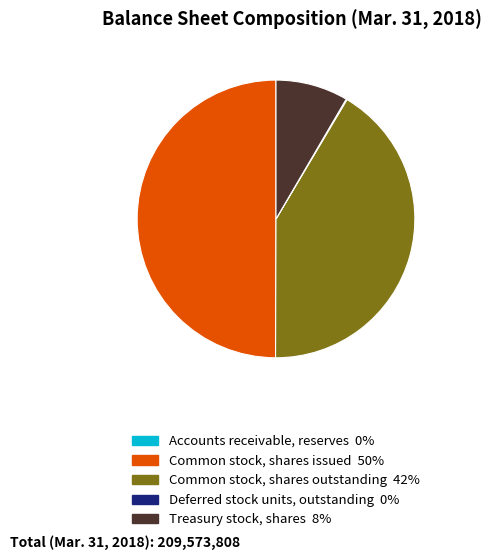

Which slice is the largest?

Common stock, shares issued